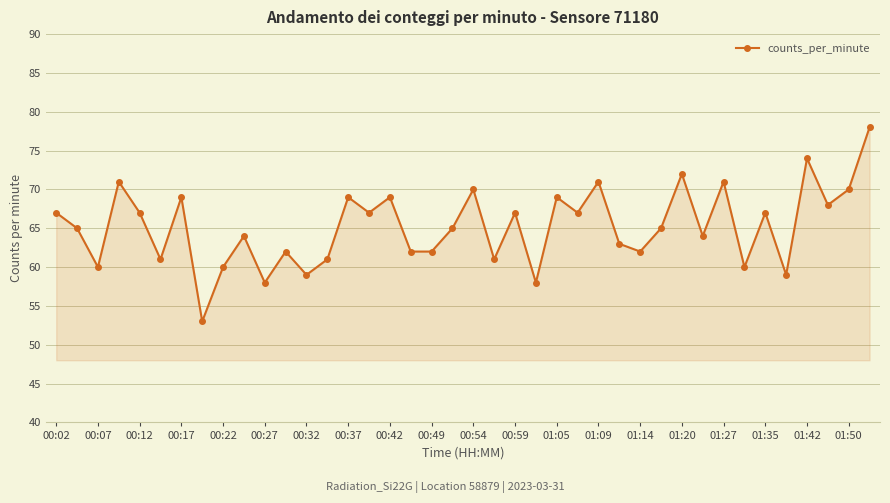

How many interior local peaks (higher than both neighbors) does the data have?

14